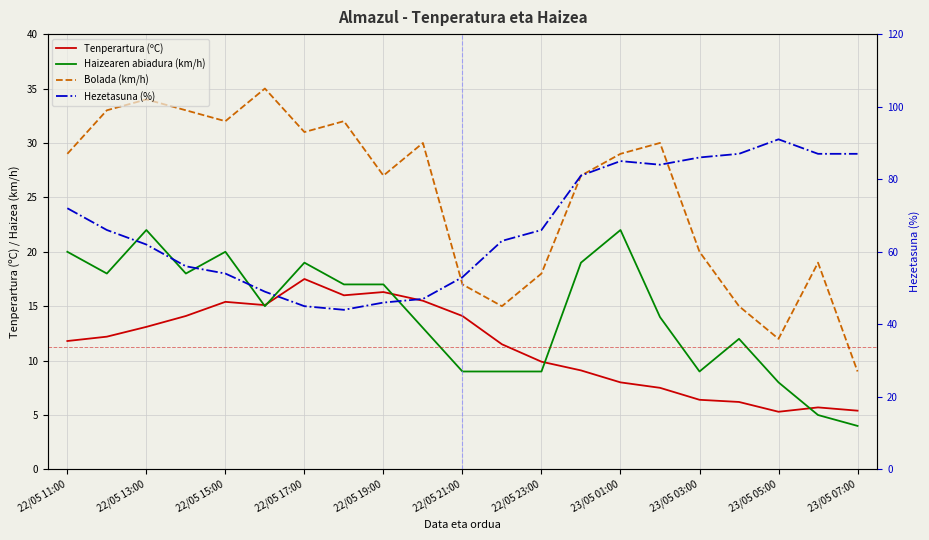

What is the value of the Tenperartura (ºC) point at the 12th from the left?

11.5